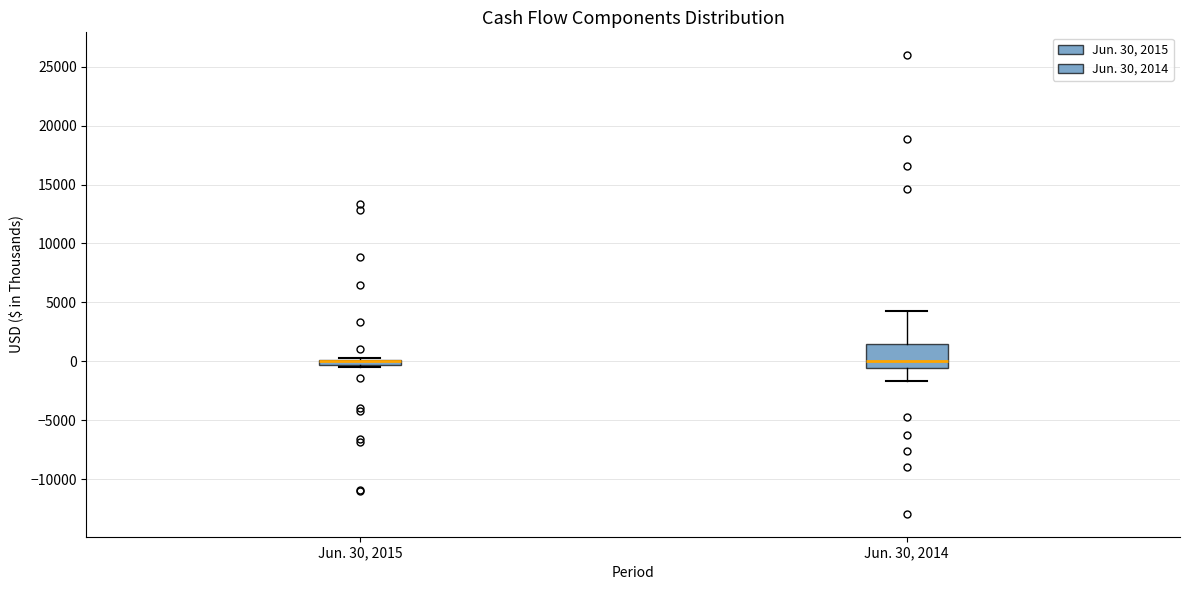

Where does the lower whisker of the box for Jun. 30, 2014 end on the y-axis? The values are not printed on the chart, so give them approximately, as read against the axis.

-1500